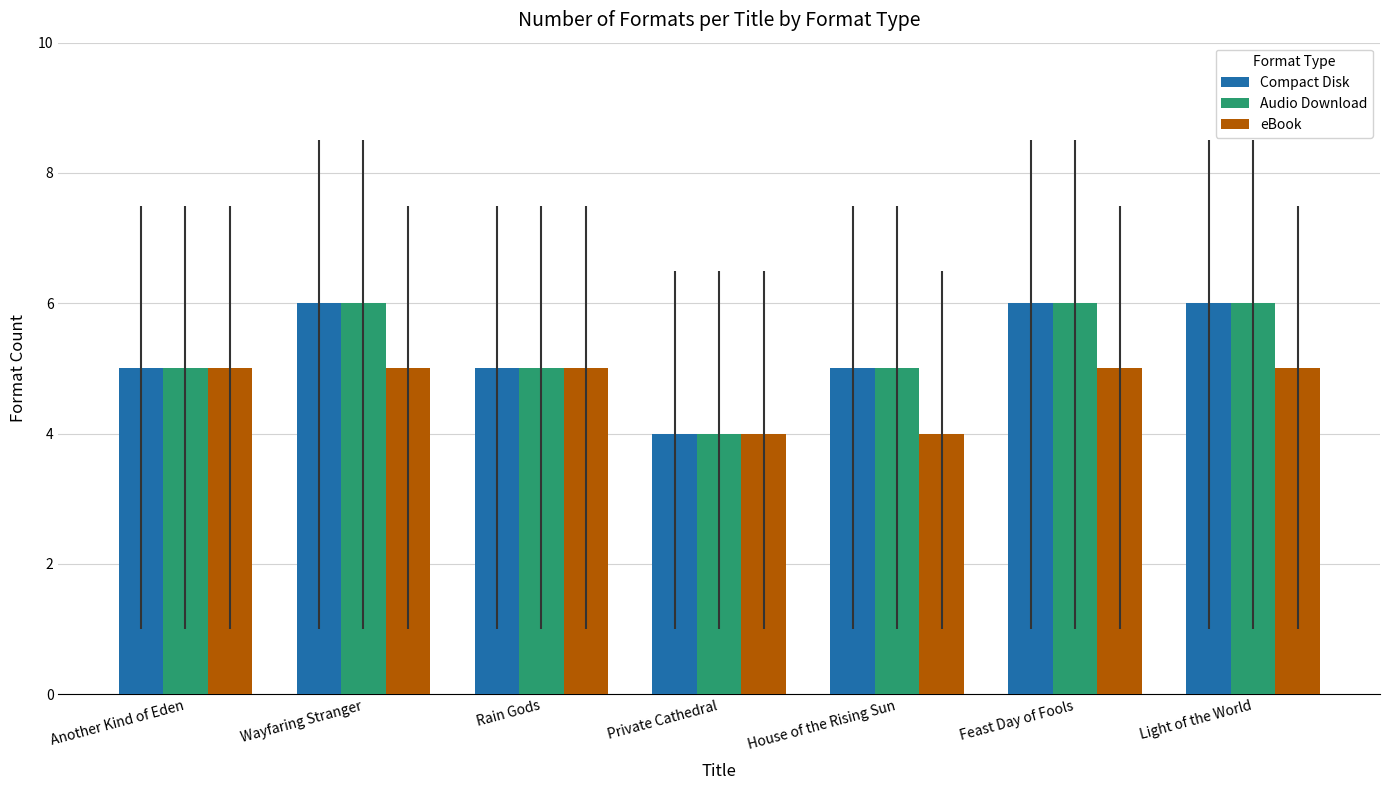

Is the value of eBook at Light of the World greater than the value of Audio Download at Feast Day of Fools?

No